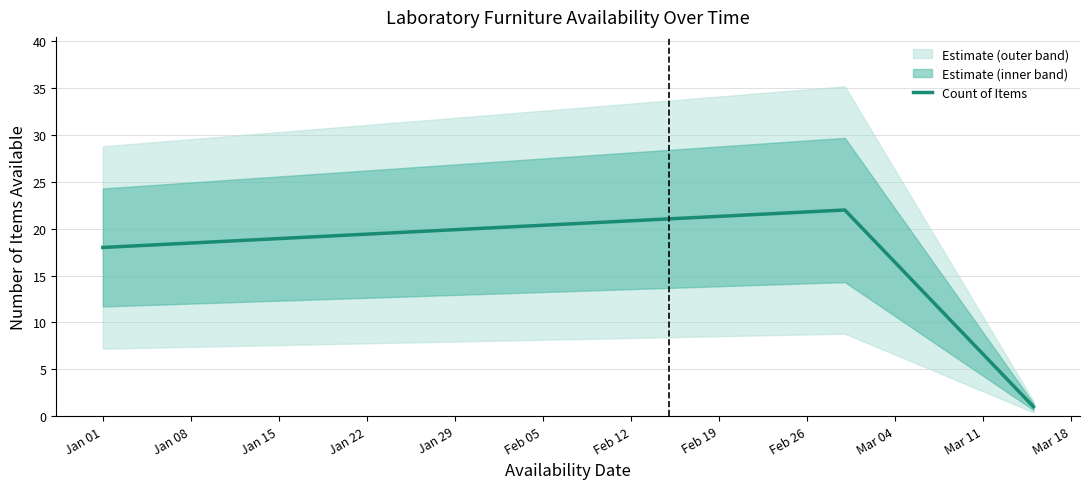

What is the minimum value shown in the chart?

1